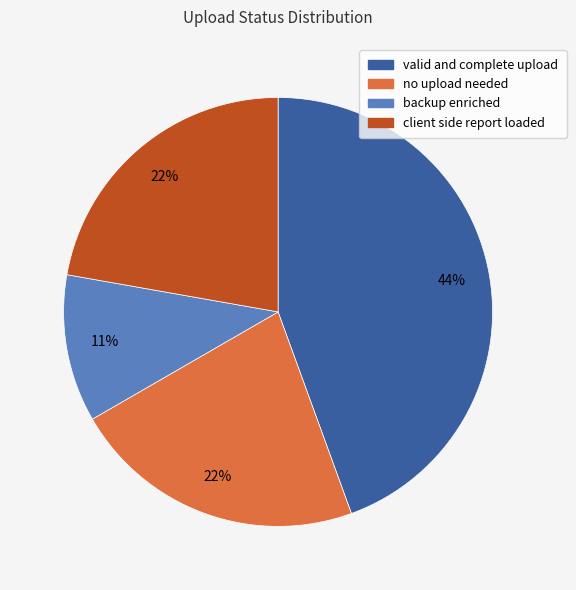

Do no upload needed and client side report loaded together represent more than half of the pie?

No